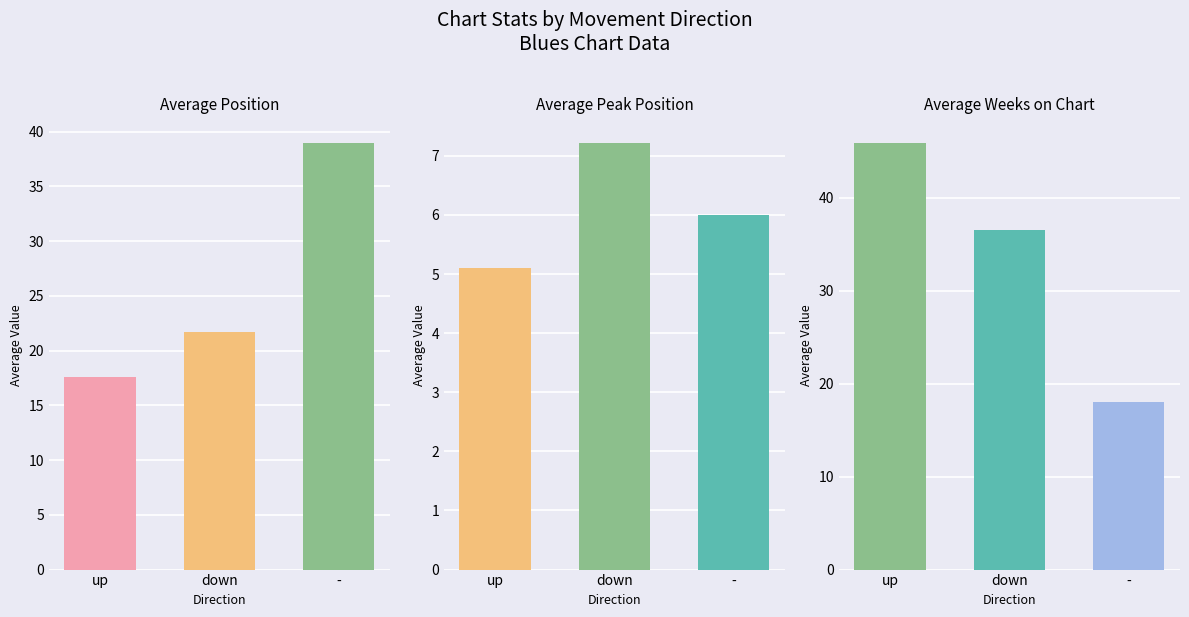

At which label does Average Weeks on Chart first exceed 36?

up